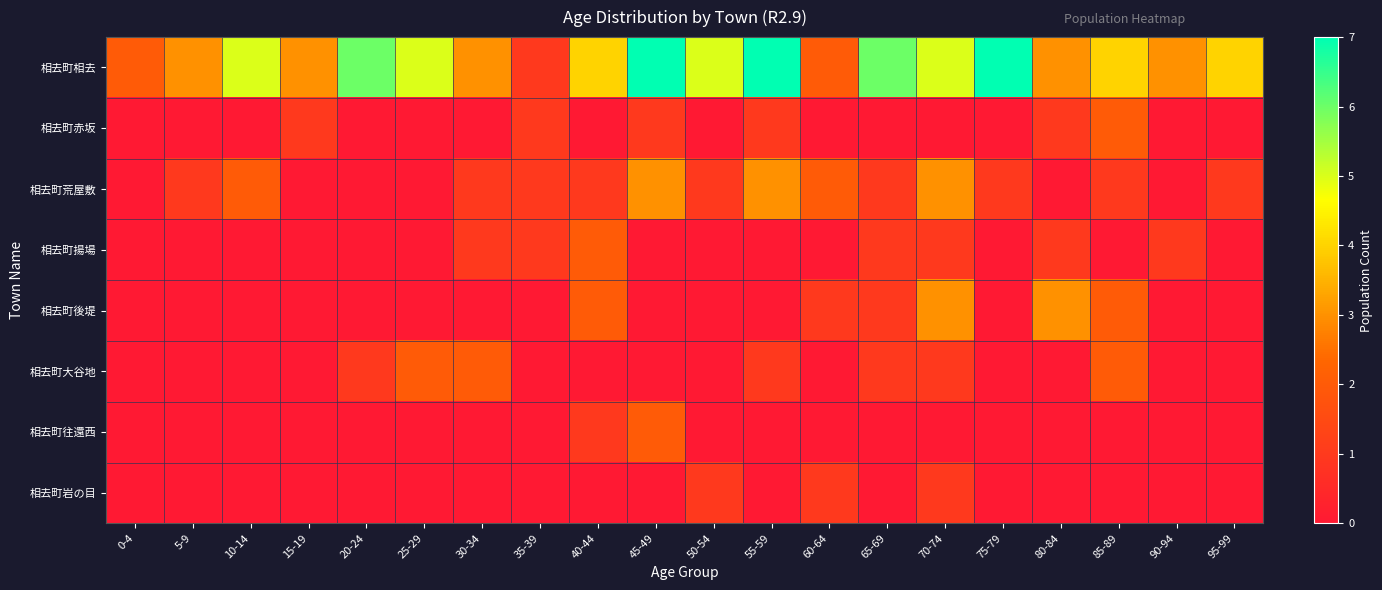

At 65-69, list the series in order from largest to smallest.

相去町相去, 相去町荒屋敷, 相去町揚場, 相去町後堤, 相去町大谷地, 相去町赤坂, 相去町往還西, 相去町岩の目